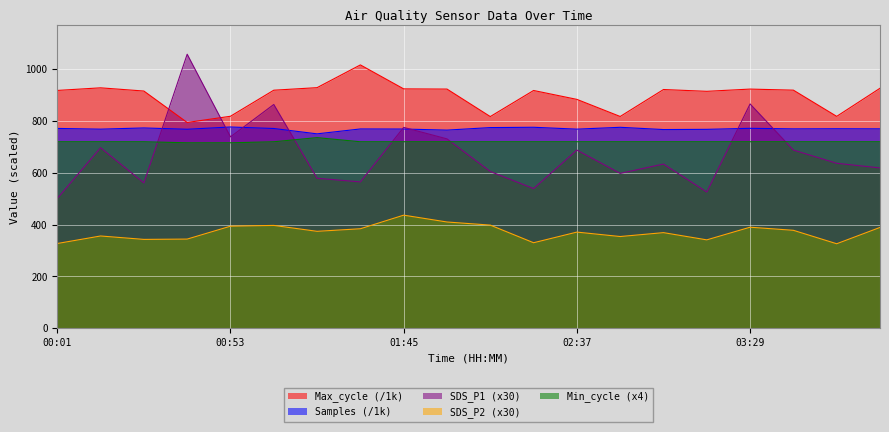

In Samples, how many points are lower than both neighbors (excluding endpoints)?

7